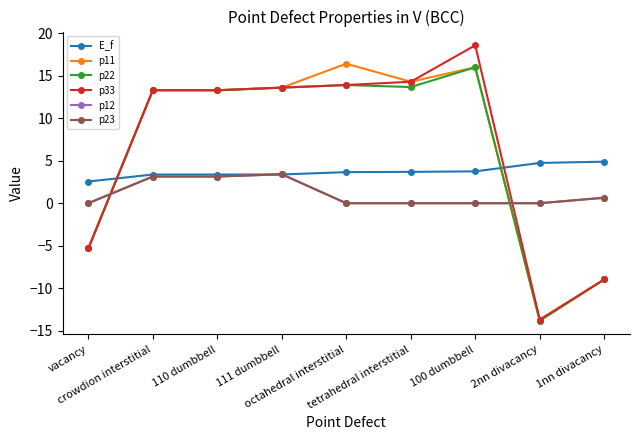

How many negative values does the p22 series have?

3